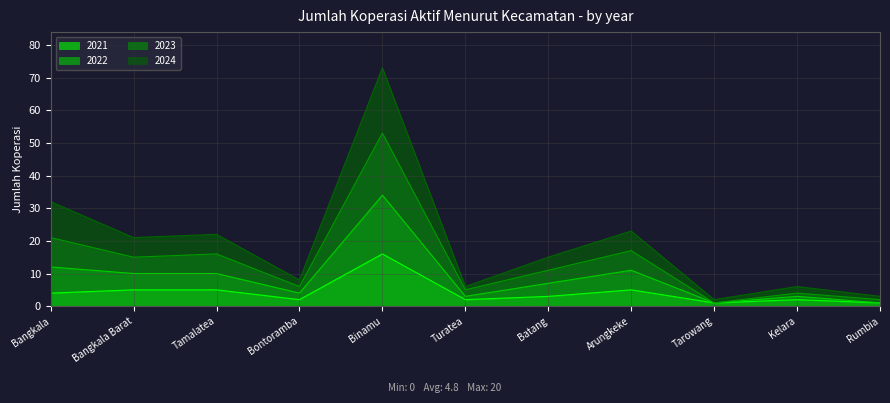

What is the maximum value for 2021?

16